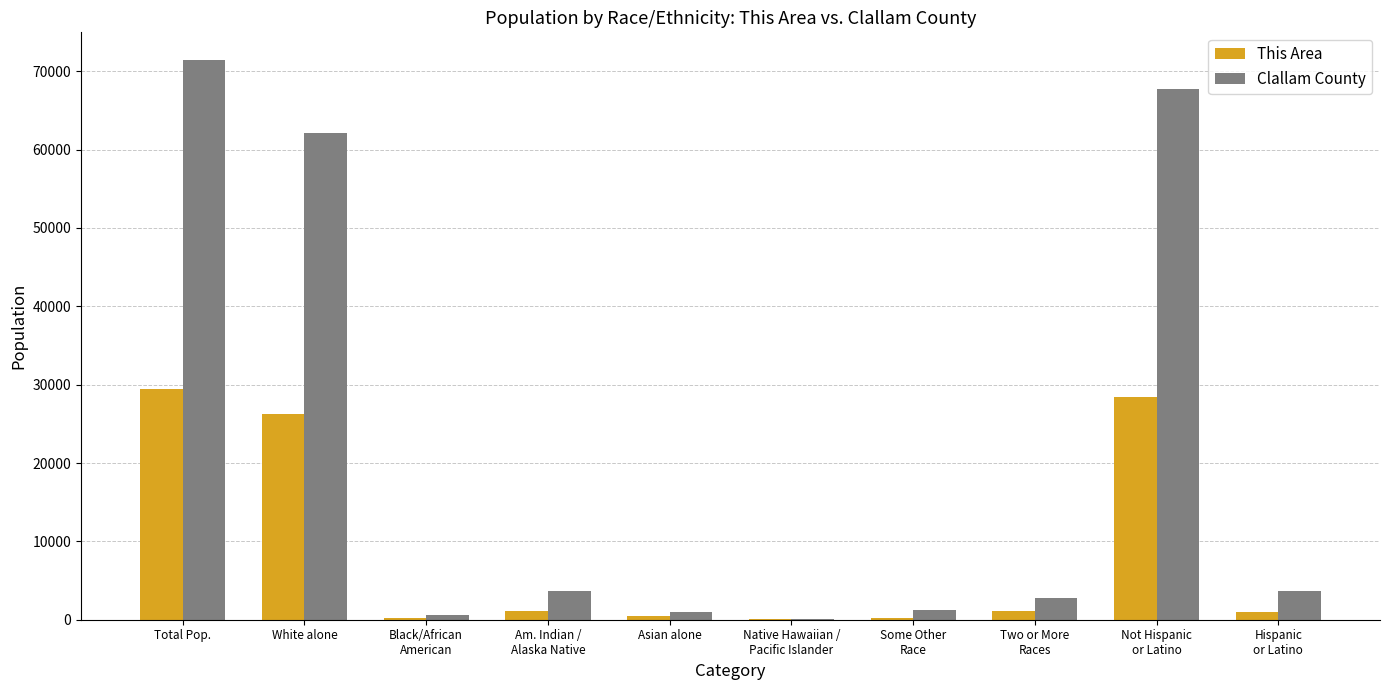

Which category has the highest value across all series?

Total Pop.